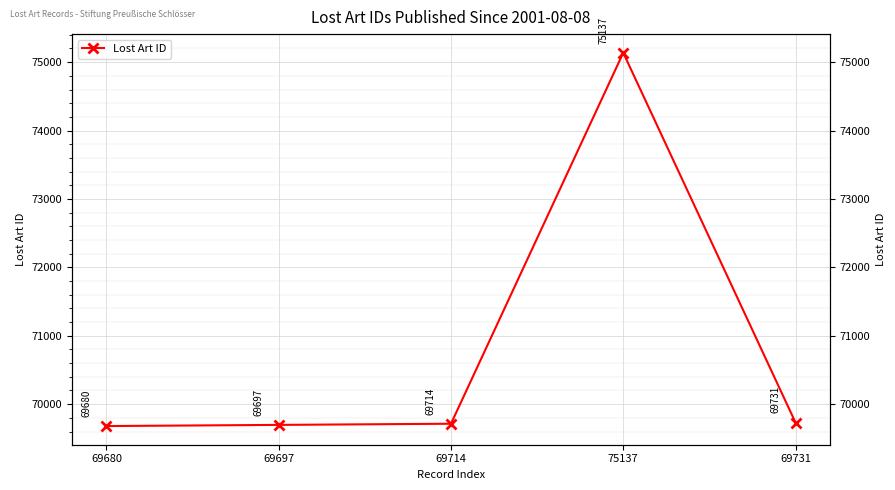

Rank the categories by value from highest to lowest.

75137, 69731, 69714, 69697, 69680